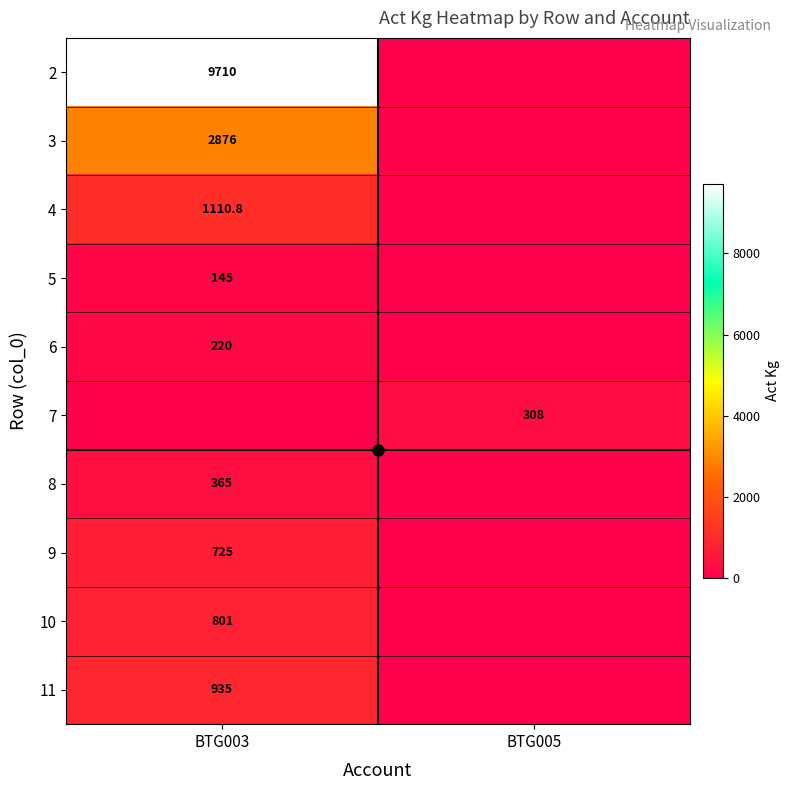

At which category is the sum across all series the highest?

BTG003